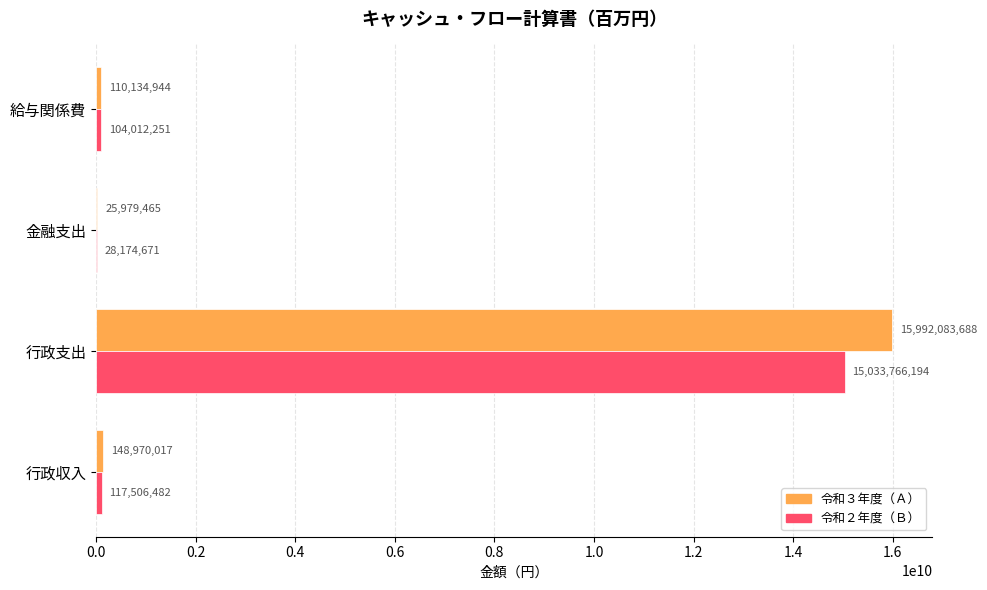

What value does the 令和３年度（Ａ） series have at 行政収入?

148970017